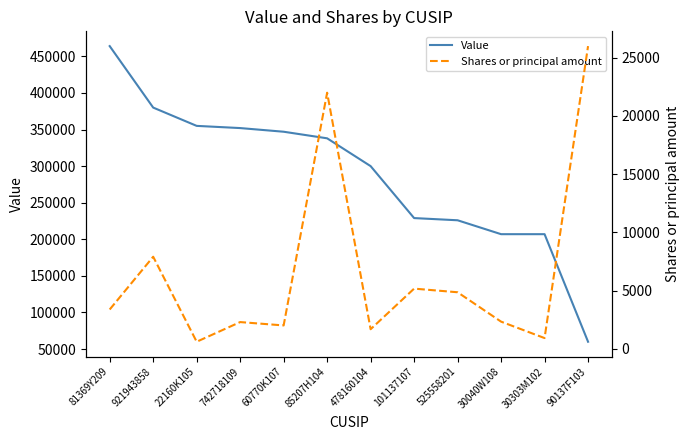

Is it true that Shares or principal amount equals 7915 at 921943858?

True